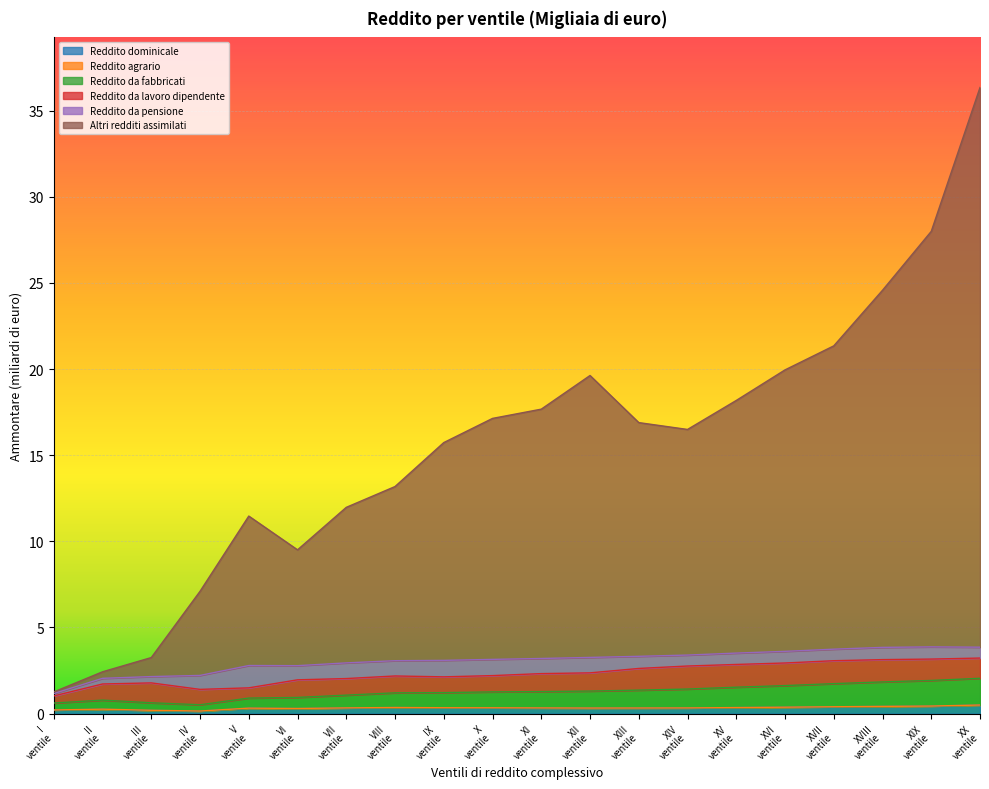

At which category does Reddito da fabbricati reach its first local valley?

IV ventile